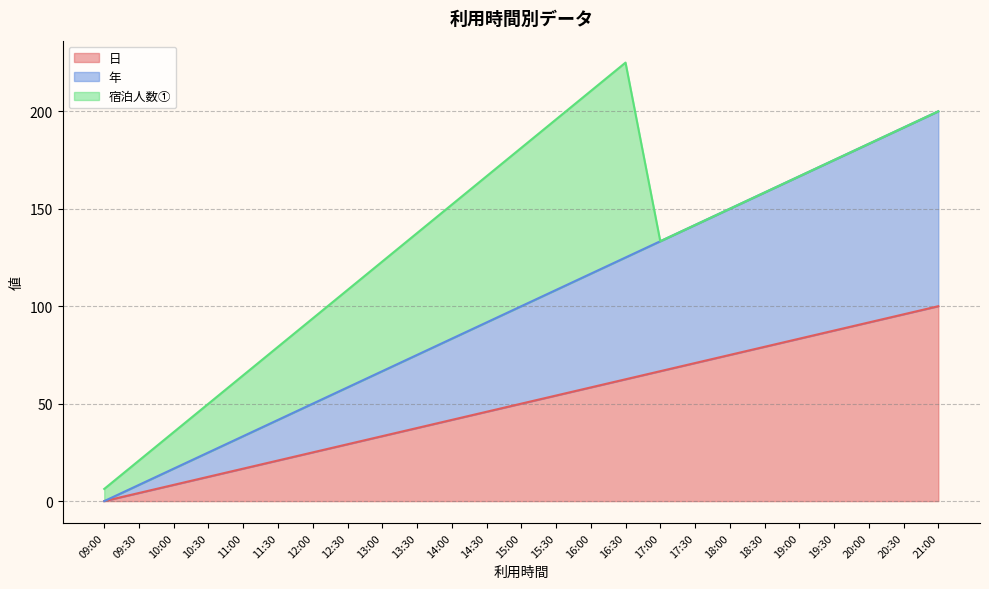

Does the chart display data point markers on the line(s)?

No